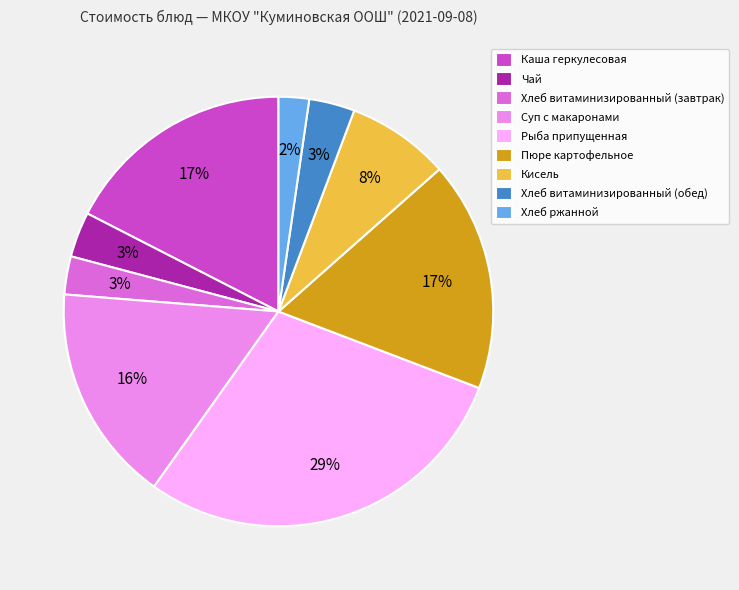

Which slice is the smallest?

Хлеб ржанной